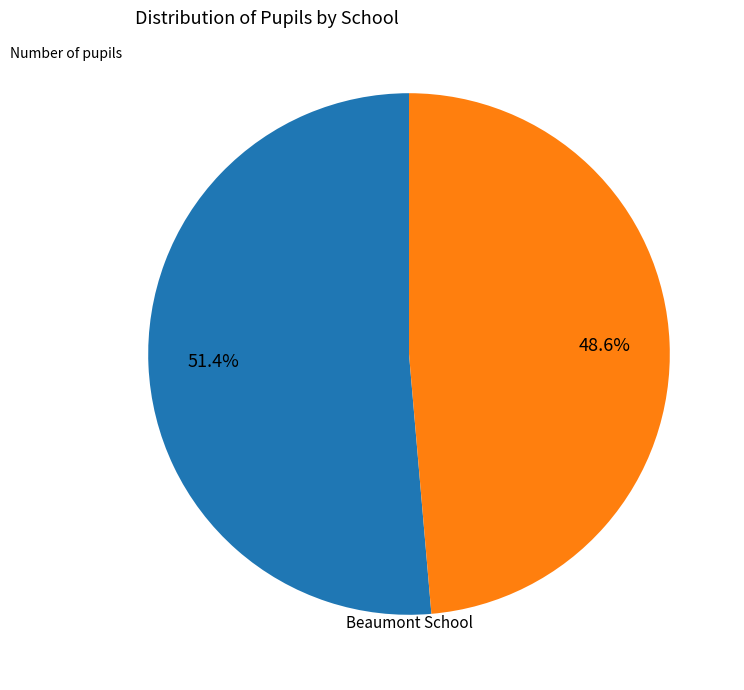

Does any single category account for the majority?

Yes